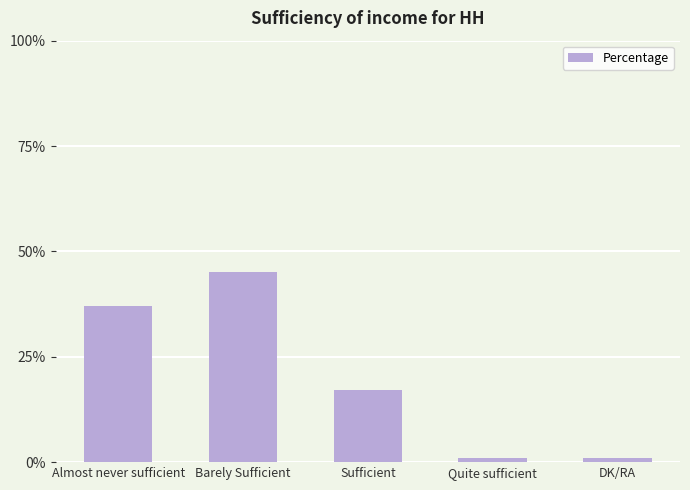

True or false: the data shows 25 at Sufficient.

False